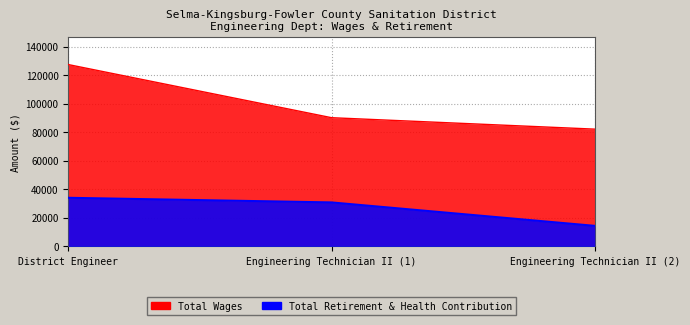

How many data points in Engineering Technician II (2) are less than 82222?

1